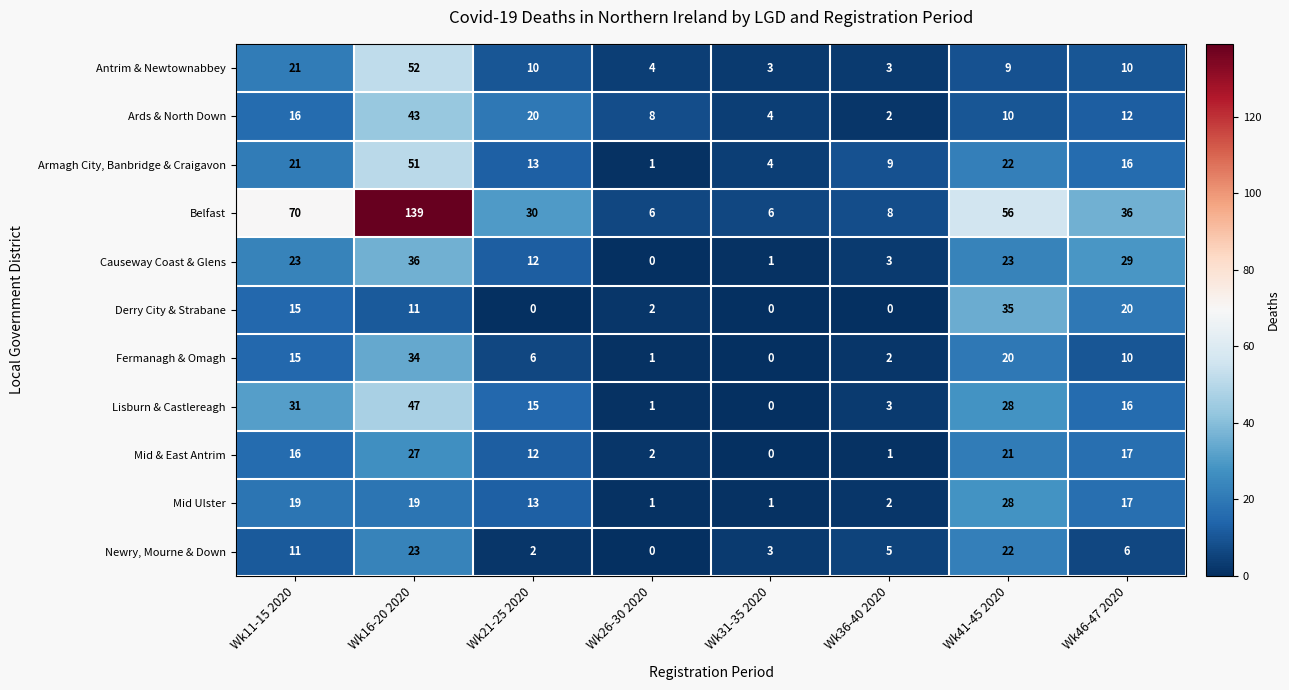

Read the Ards & North Down value at Wk11-15 2020, to the nearest 5.

15